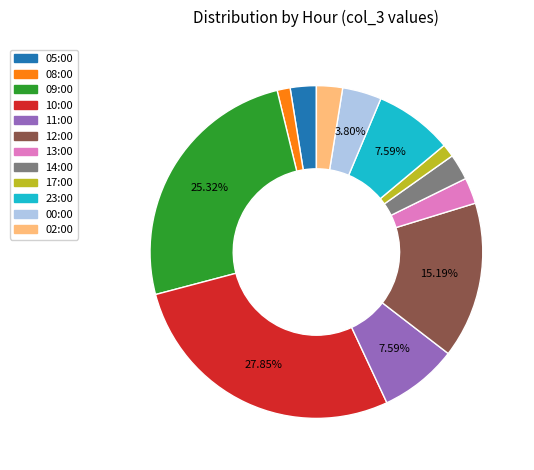

To the nearest percent, what is the combined percentage of 14:00 and 05:00?

5%